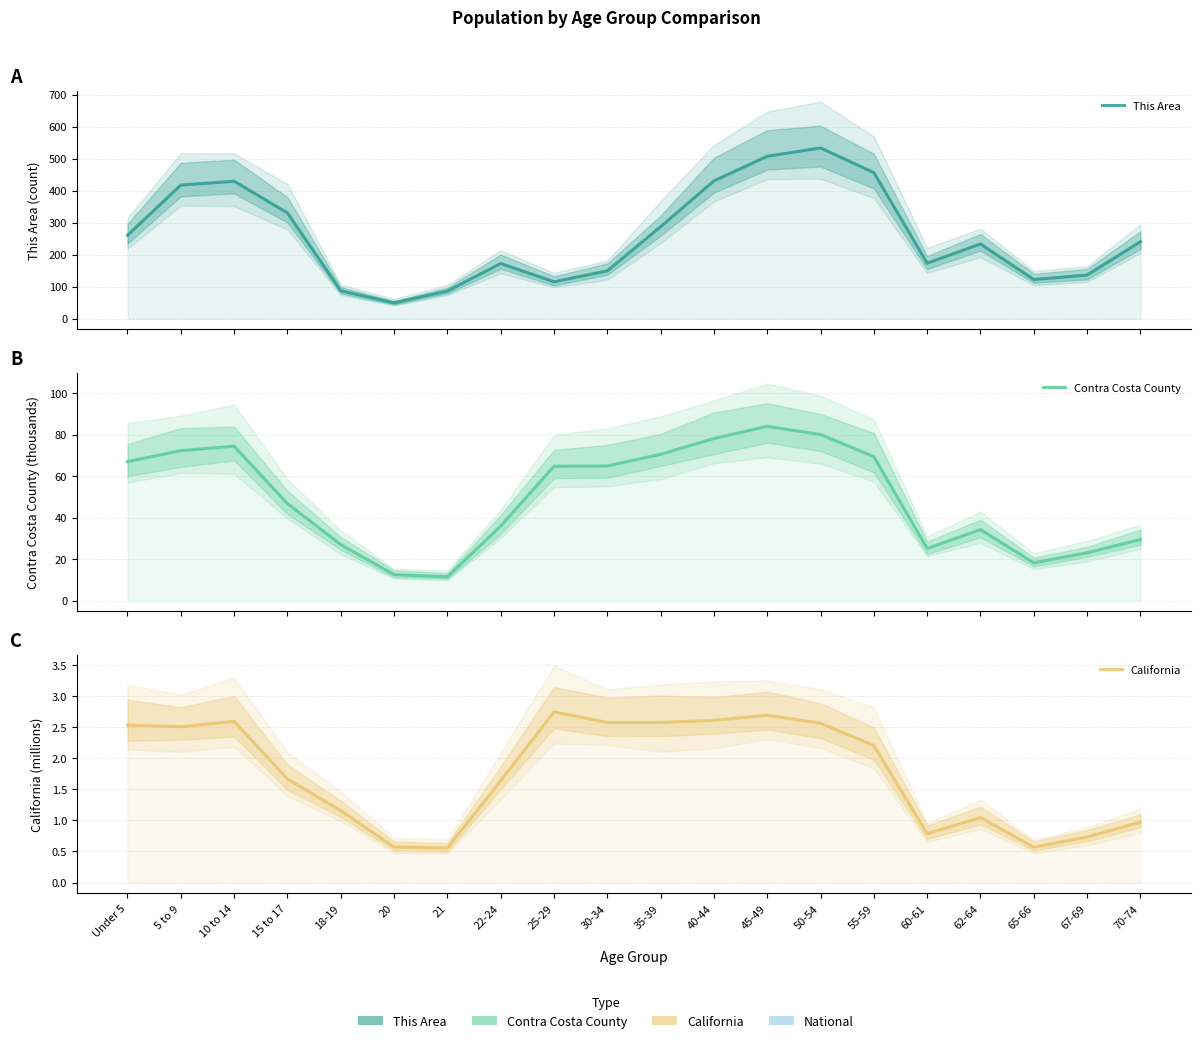

Rank the series by their average value, from lowest to highest.

California, Contra Costa County, This Area